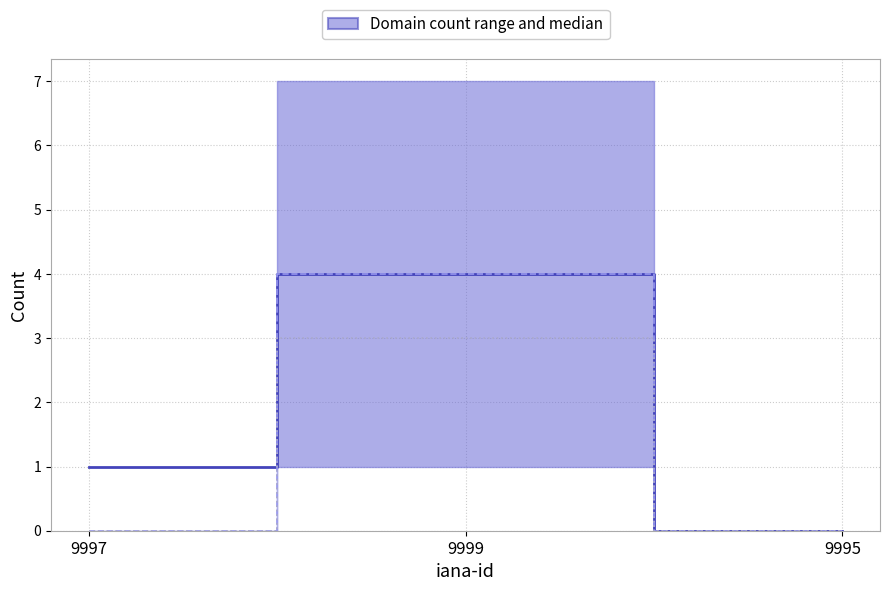

What is the difference between the total-domains (median) values at 9995 and 9997?

1